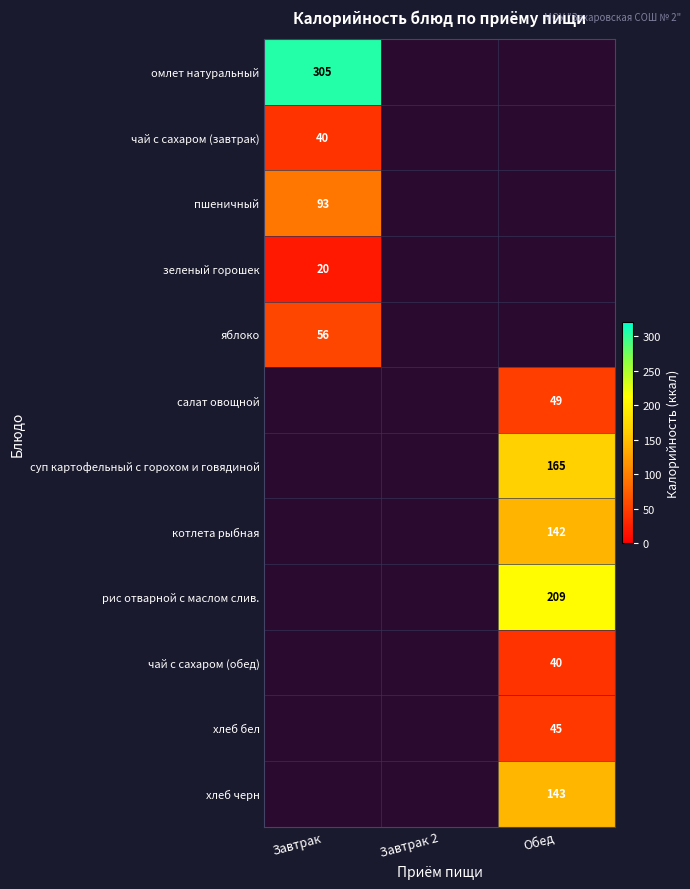

The value of хлеб черн at Обед is 143. True or false?

True